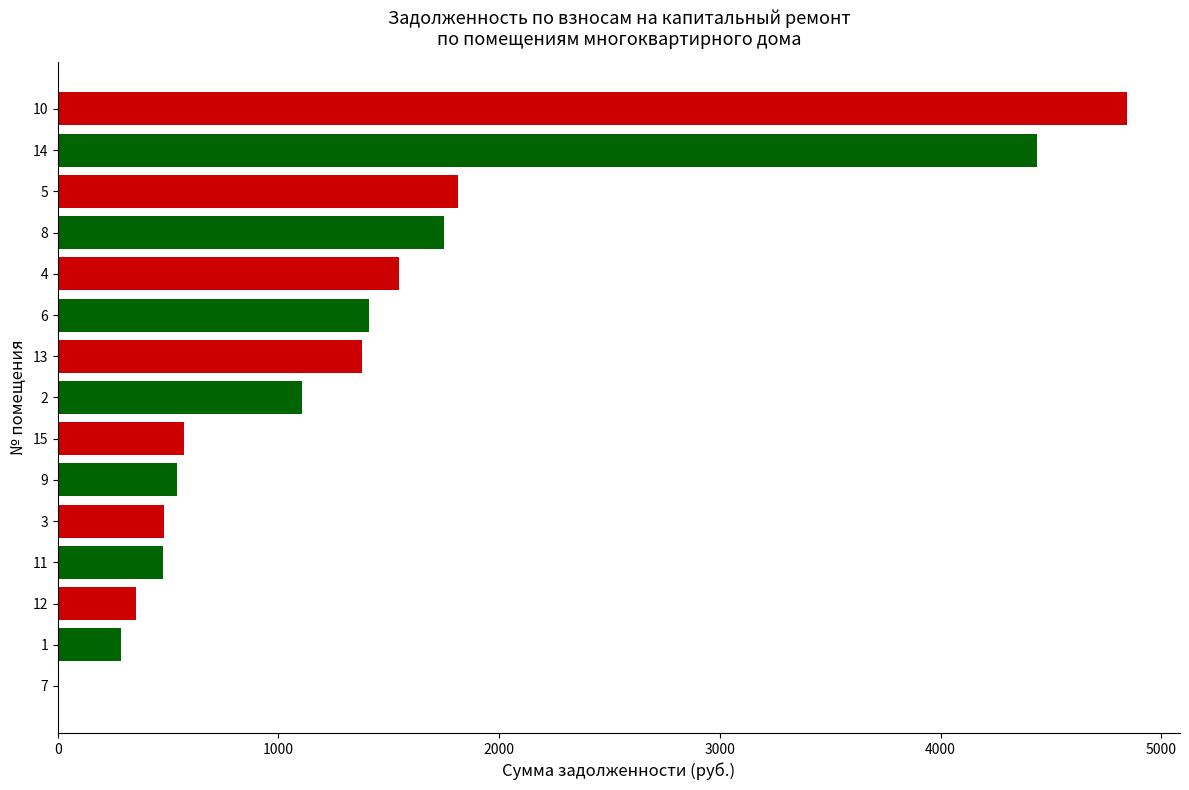

What is the greatest value displayed?

4842.5